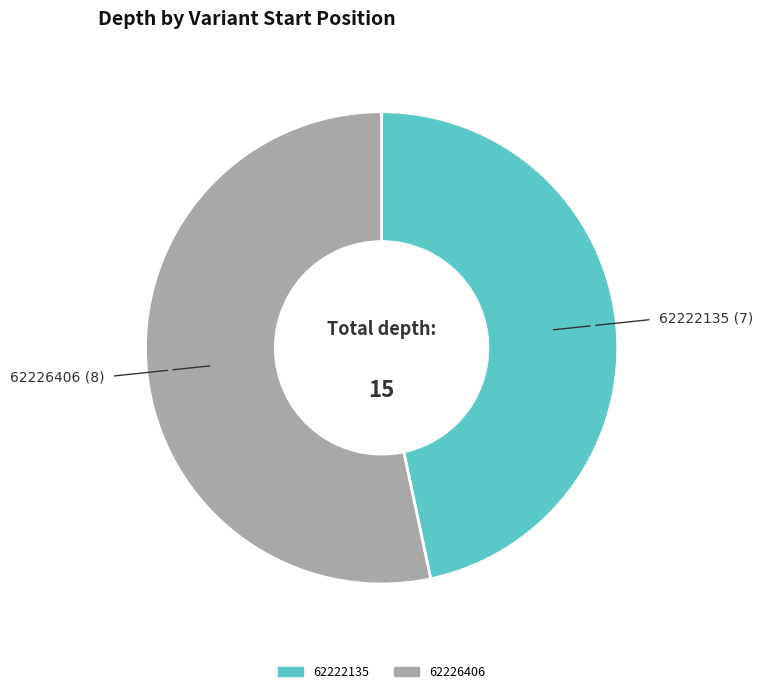

Which has a higher value, 62226406 or 62222135?

62226406